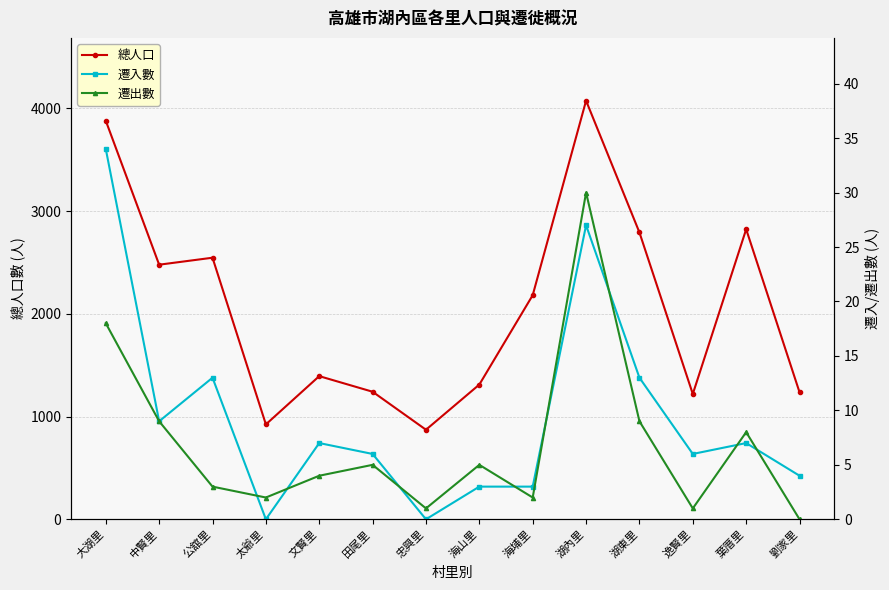

Between 忠興里 and 海埔里, which series saw the biggest shift?

總人口